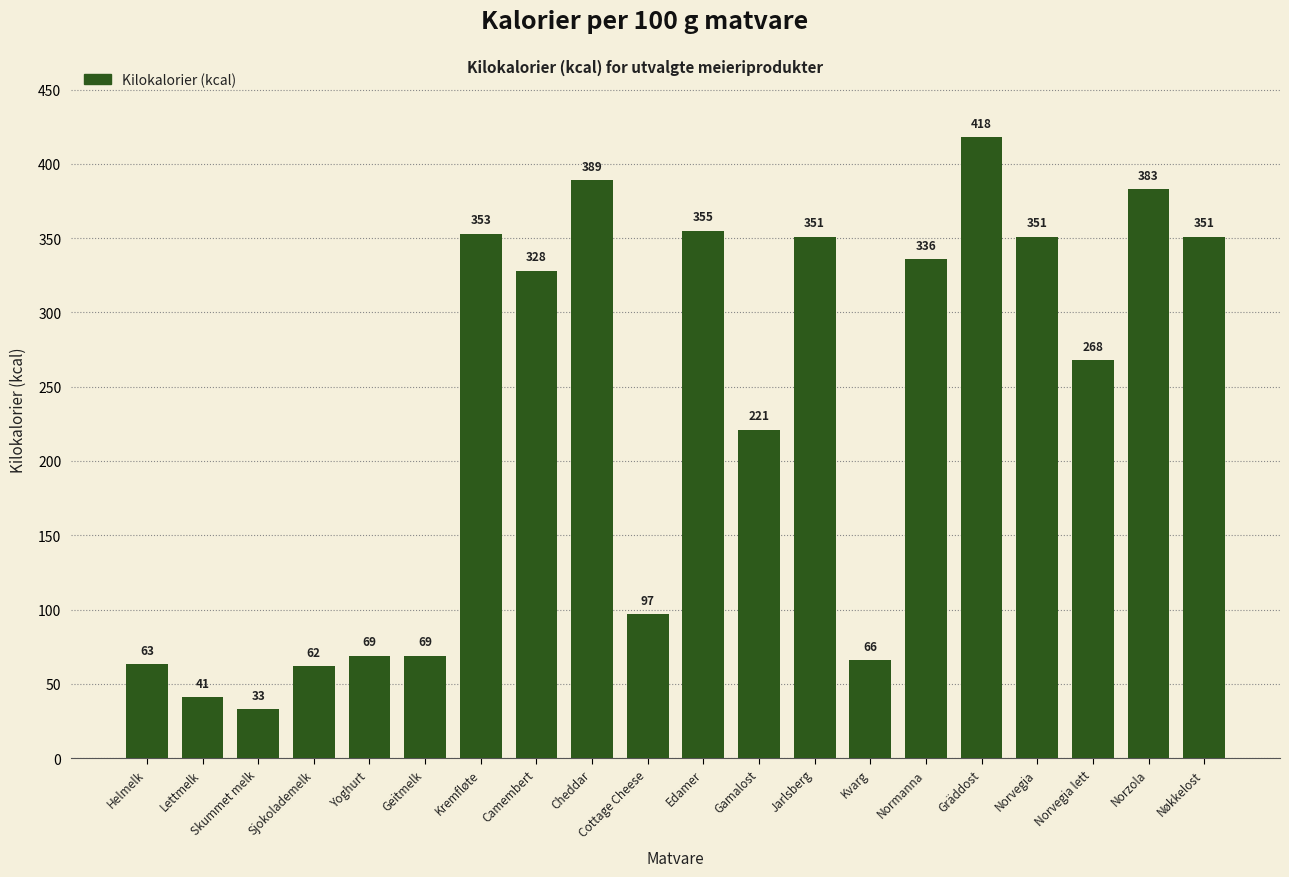

Is it true that the value at Edamer is 127?

False